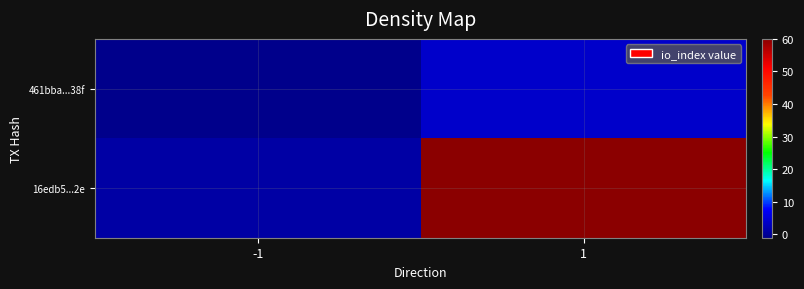

Which has a higher value, 1 or -1?

1